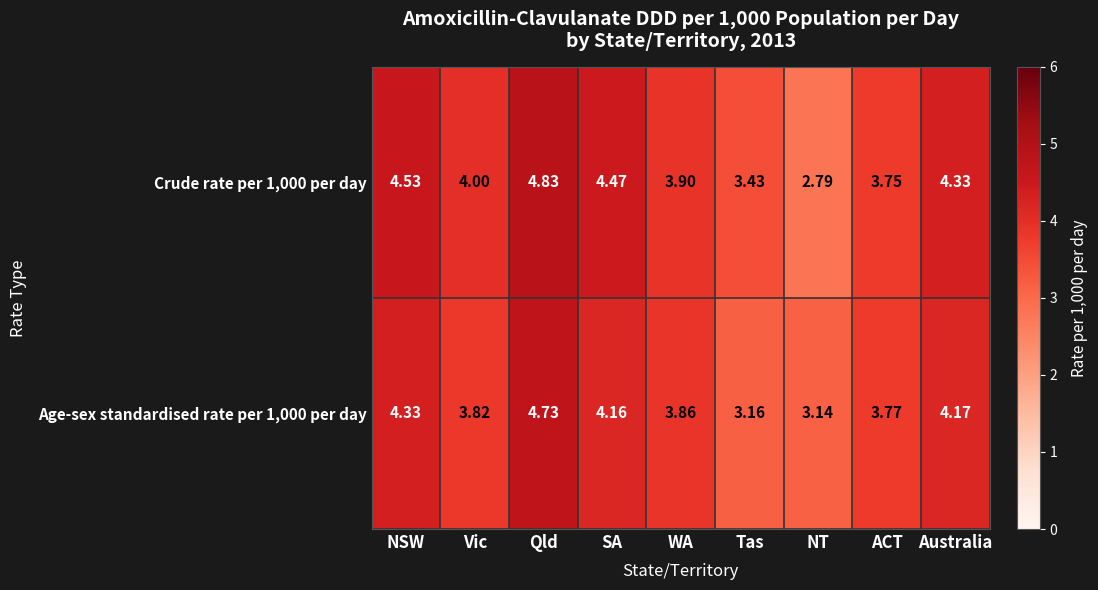

Count the number of categories in the chart.

9